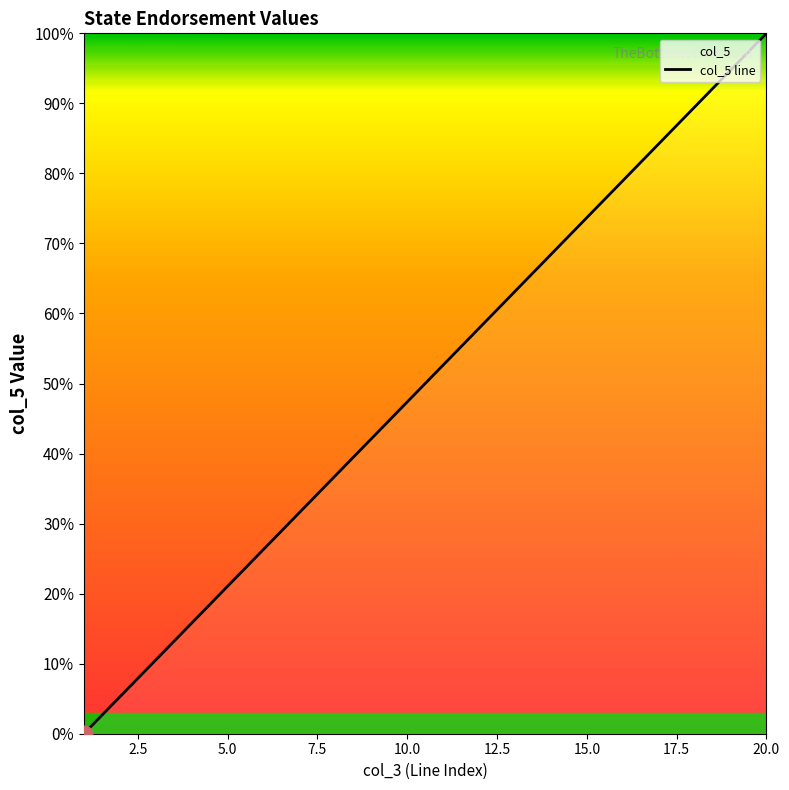

What is the greatest value displayed?

100.0